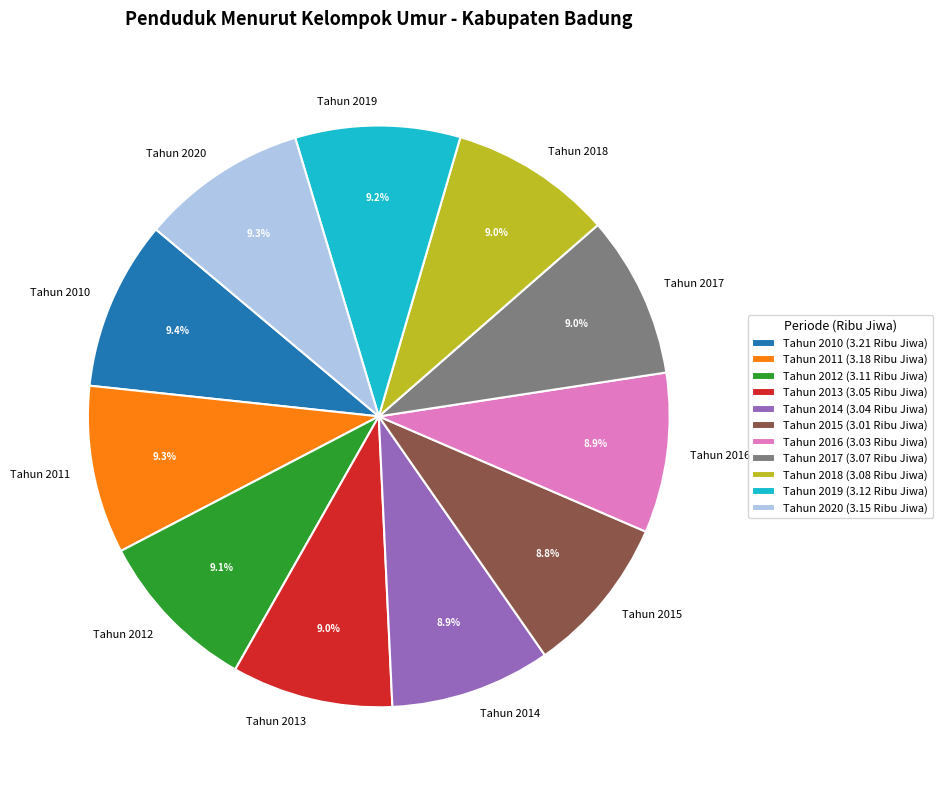

To the nearest percent, what is the combined percentage of Tahun 2015 and Tahun 2017?

18%